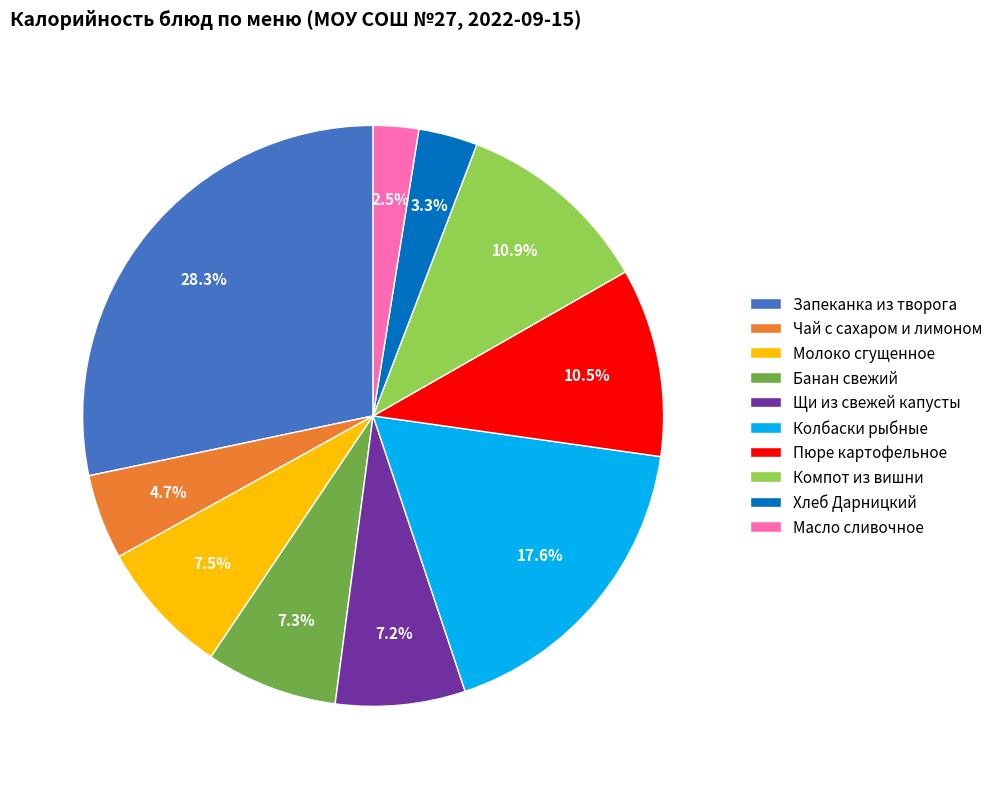

Is it true that Хлеб Дарницкий is 3% of the pie?

True